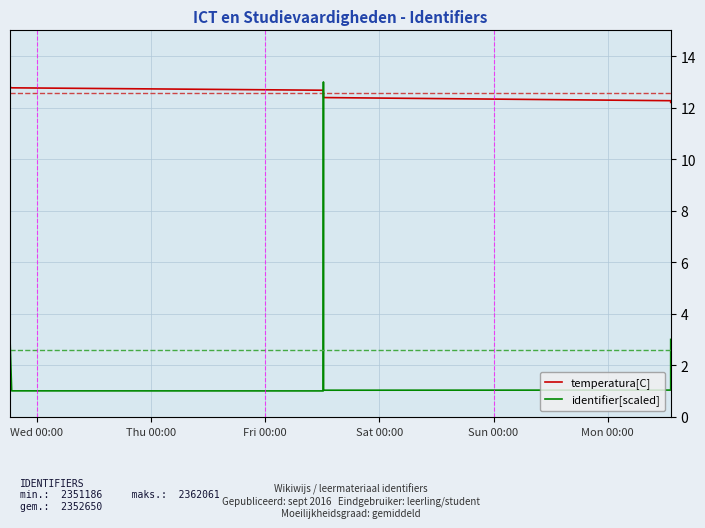

What is the sum of all temperatura[C] values?

125.6